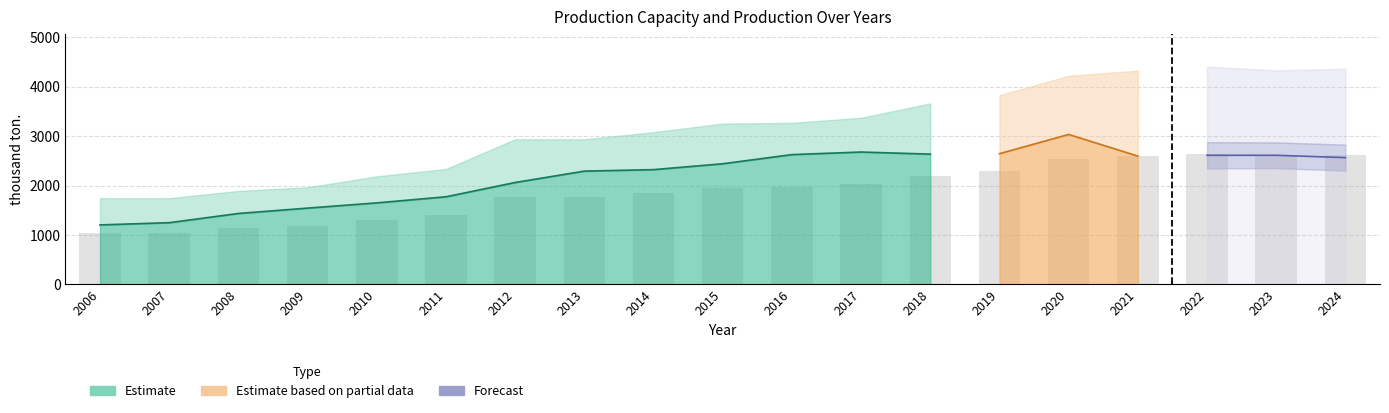

How many distinct data groups are displayed?

3